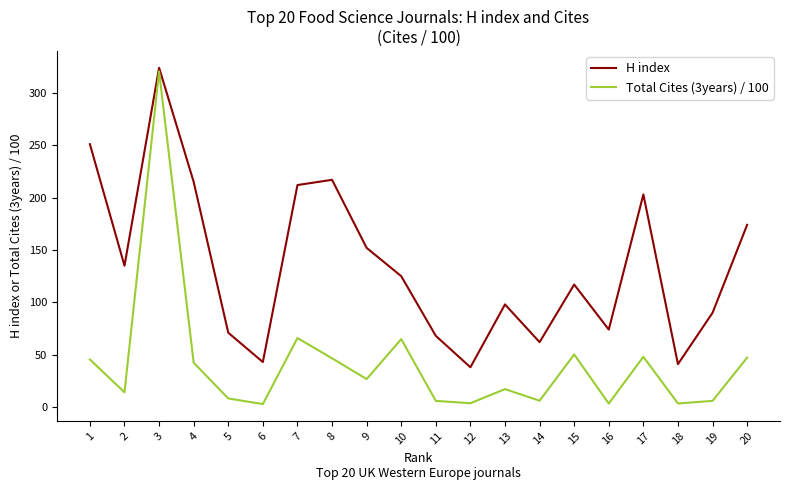

True or false: H index has more than 0 interior local peaks.

True